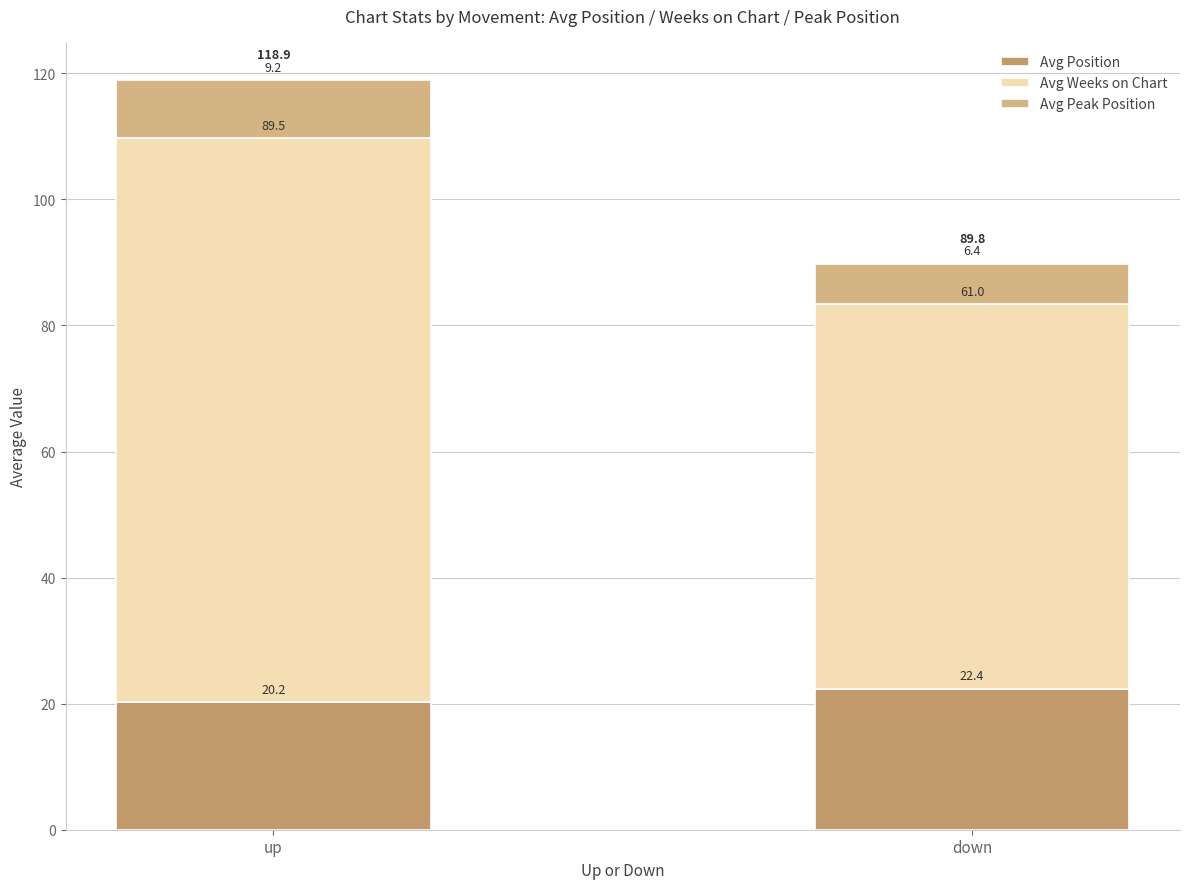

What is the total value across all series at up?

118.9